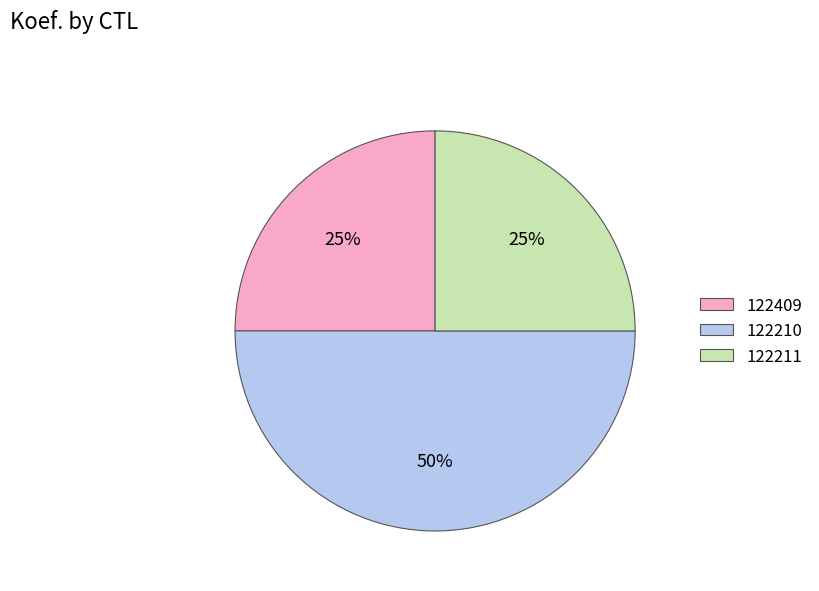

To the nearest percent, what is the difference between the 122211 and 122210 slice percentages?

25%